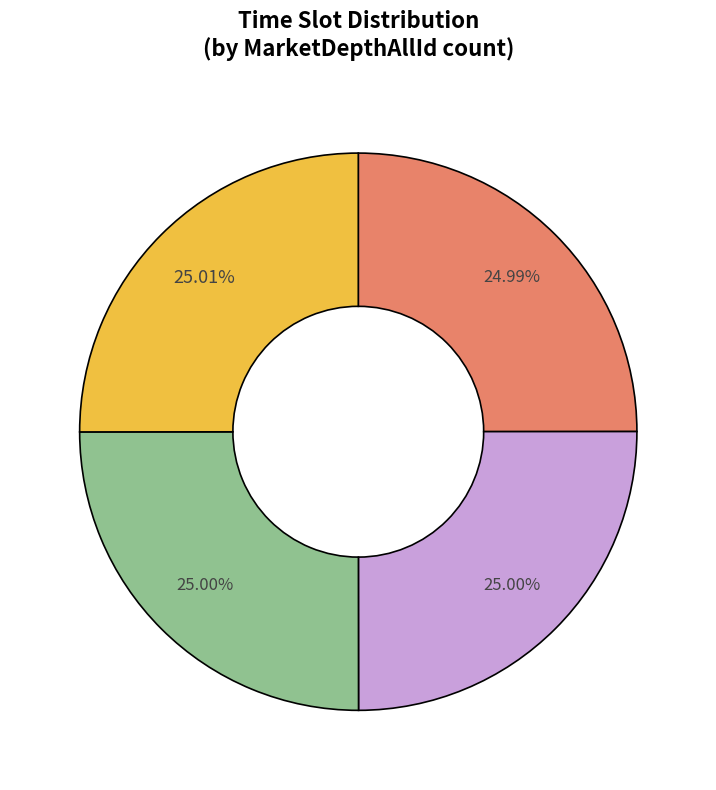

Is there a majority slice in this chart?

No